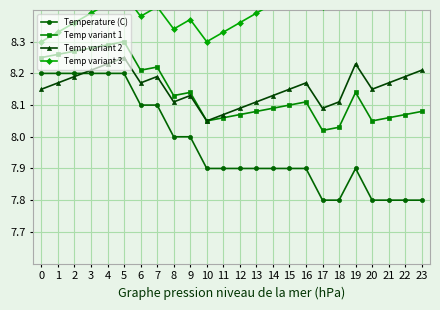

Which series has the largest total across all categories?

Temp variant 3